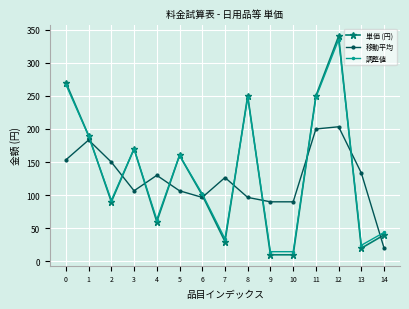

How many data points in 移動平均 are less than 126?

7